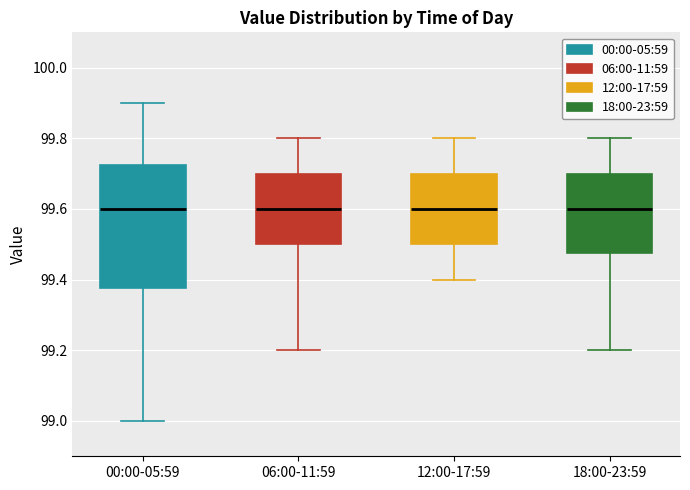

Reading left to right, transcribe this box plot: for each box, give where its median line is, the range the box spans, and where its two whiskers end, as read against the y-axis. The values are not printed on the chart, so give them approximately, as read against the axis.

00:00-05:59: median 99.60, box 99.38 to 99.72, whiskers 99.00 to 99.90
06:00-11:59: median 99.60, box 99.50 to 99.70, whiskers 99.20 to 99.80
12:00-17:59: median 99.60, box 99.50 to 99.70, whiskers 99.40 to 99.80
18:00-23:59: median 99.60, box 99.48 to 99.70, whiskers 99.20 to 99.80